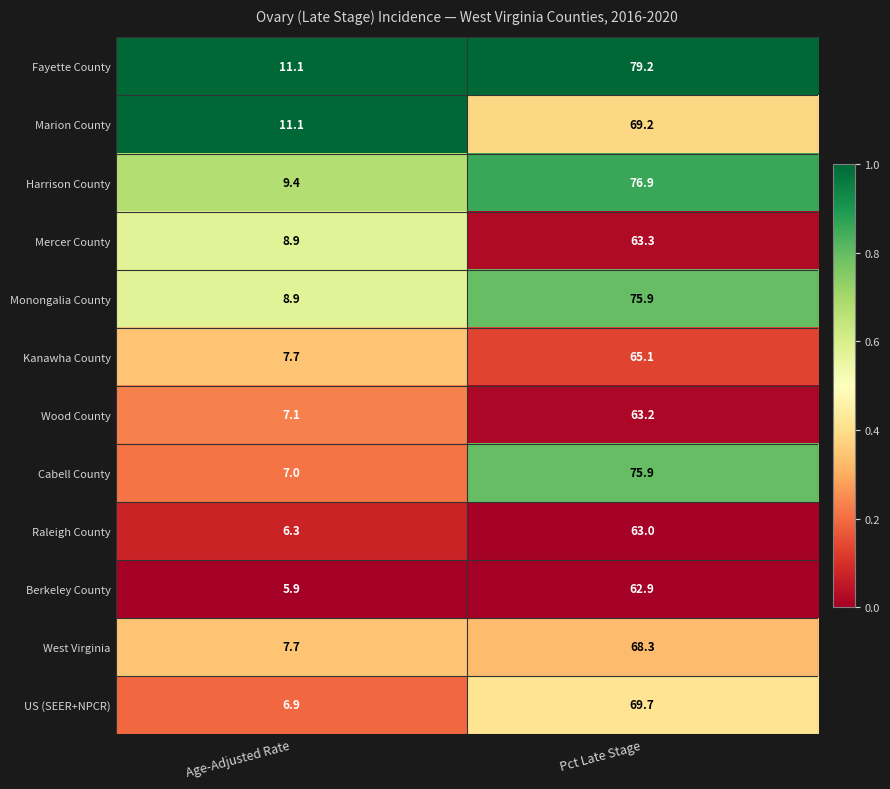

Reading left to right, transcribe all the data shown in this chart.

Fayette County: Age-Adjusted Rate=11.1	Pct Late Stage=79.2
Marion County: Age-Adjusted Rate=11.1	Pct Late Stage=69.2
Harrison County: Age-Adjusted Rate=9.4	Pct Late Stage=76.9
Mercer County: Age-Adjusted Rate=8.9	Pct Late Stage=63.3
Monongalia County: Age-Adjusted Rate=8.9	Pct Late Stage=75.9
Kanawha County: Age-Adjusted Rate=7.7	Pct Late Stage=65.1
Wood County: Age-Adjusted Rate=7.1	Pct Late Stage=63.2
Cabell County: Age-Adjusted Rate=7.0	Pct Late Stage=75.9
Raleigh County: Age-Adjusted Rate=6.3	Pct Late Stage=63.0
Berkeley County: Age-Adjusted Rate=5.9	Pct Late Stage=62.9
West Virginia: Age-Adjusted Rate=7.7	Pct Late Stage=68.3
US (SEER+NPCR): Age-Adjusted Rate=6.9	Pct Late Stage=69.7